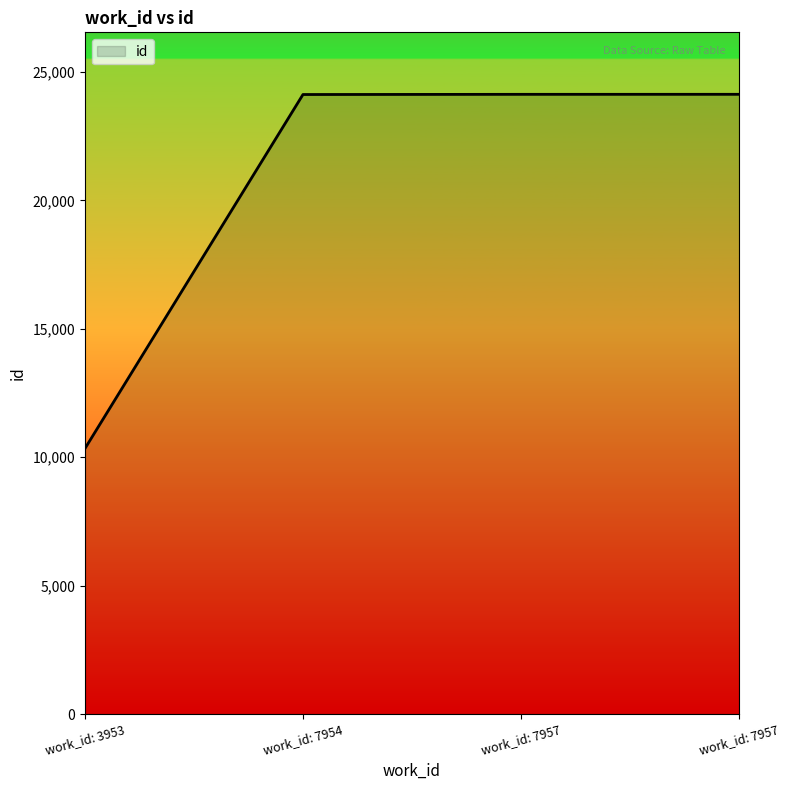

How many series are shown in this chart?

1